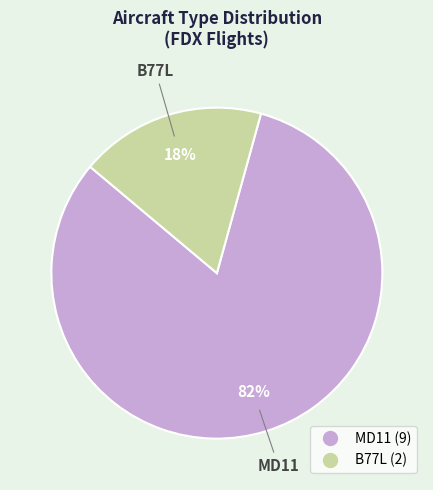

To the nearest percent, what is the average slice percentage?

50%